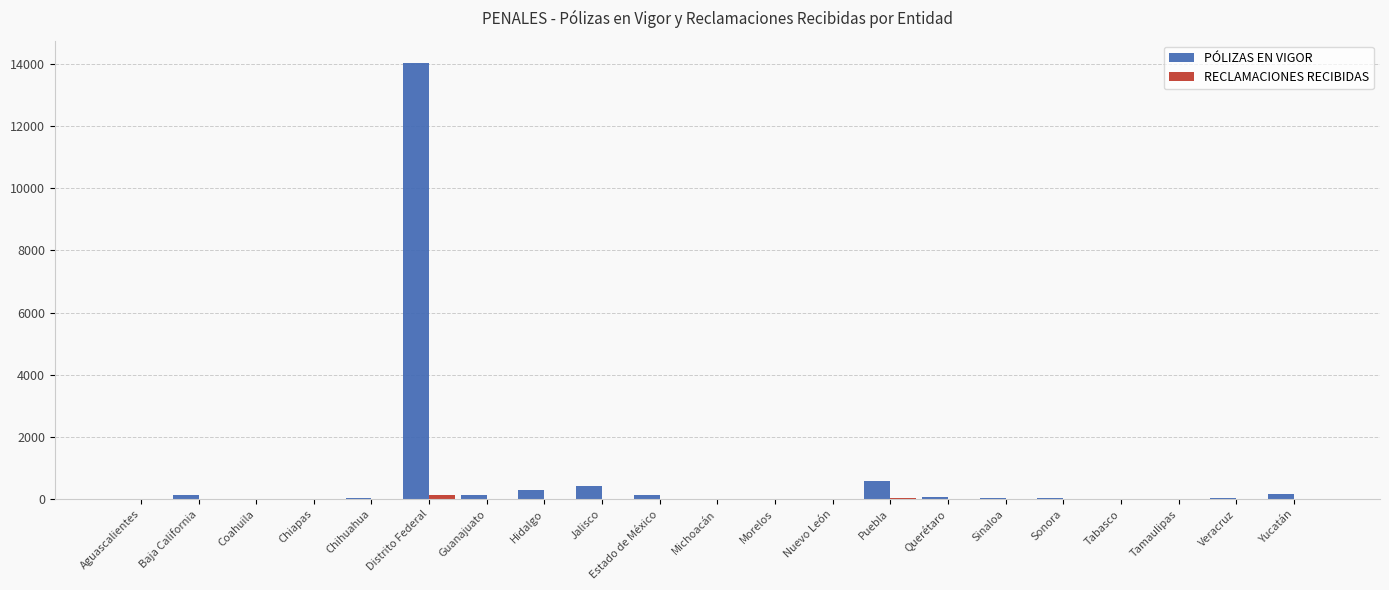

Which series has the largest total across all categories?

PÓLIZAS EN VIGOR